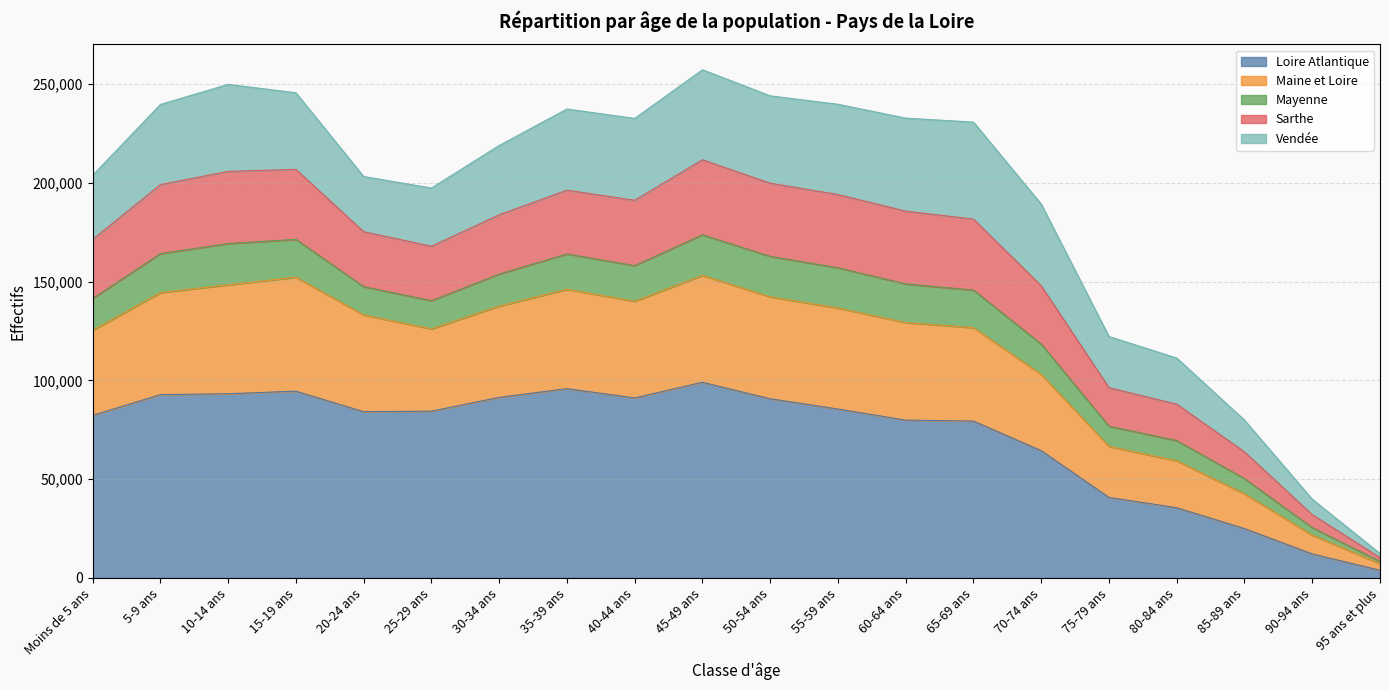

True or false: Maine et Loire and Loire Atlantique cross at least once.

False